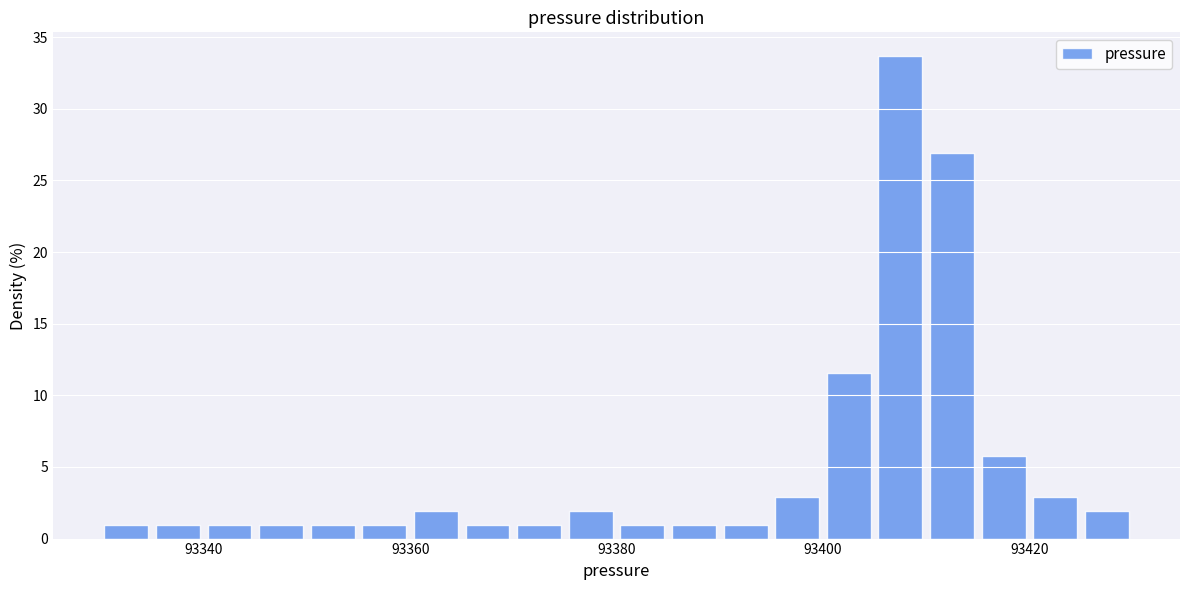

Around what value on the x-axis is the tallest bar? Give the approximate position of its centre, as read against the axis.

93408